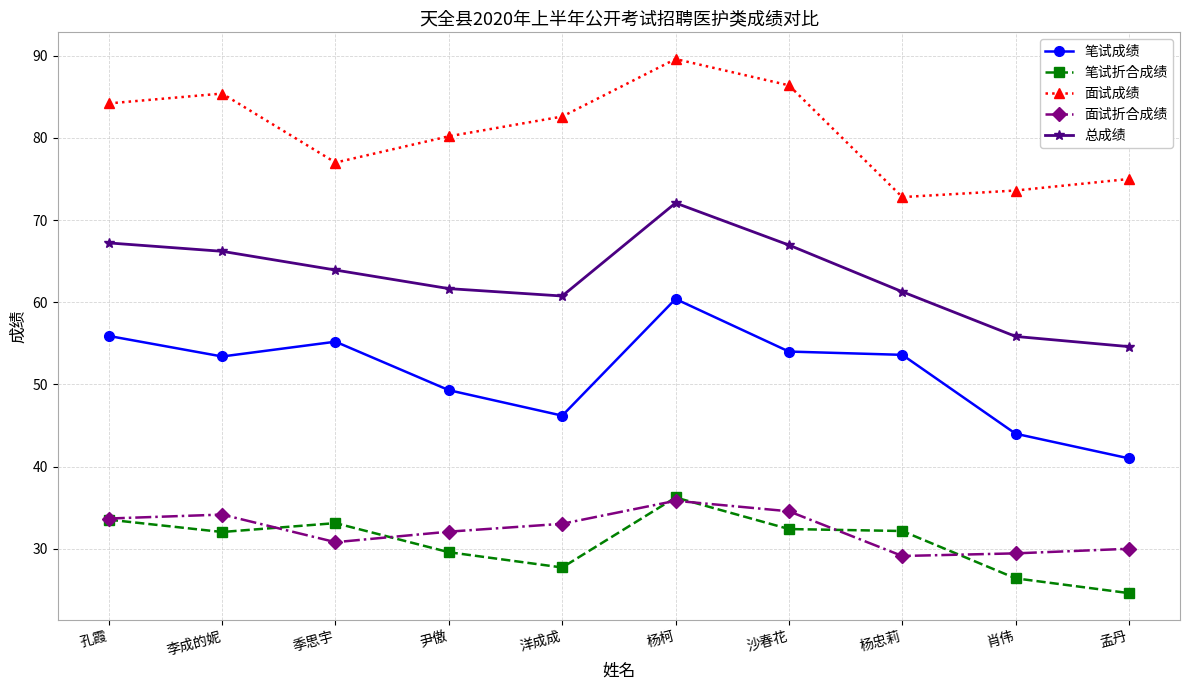

The 笔试折合成绩 series shows 33.5 at 孔霞. True or false?

True